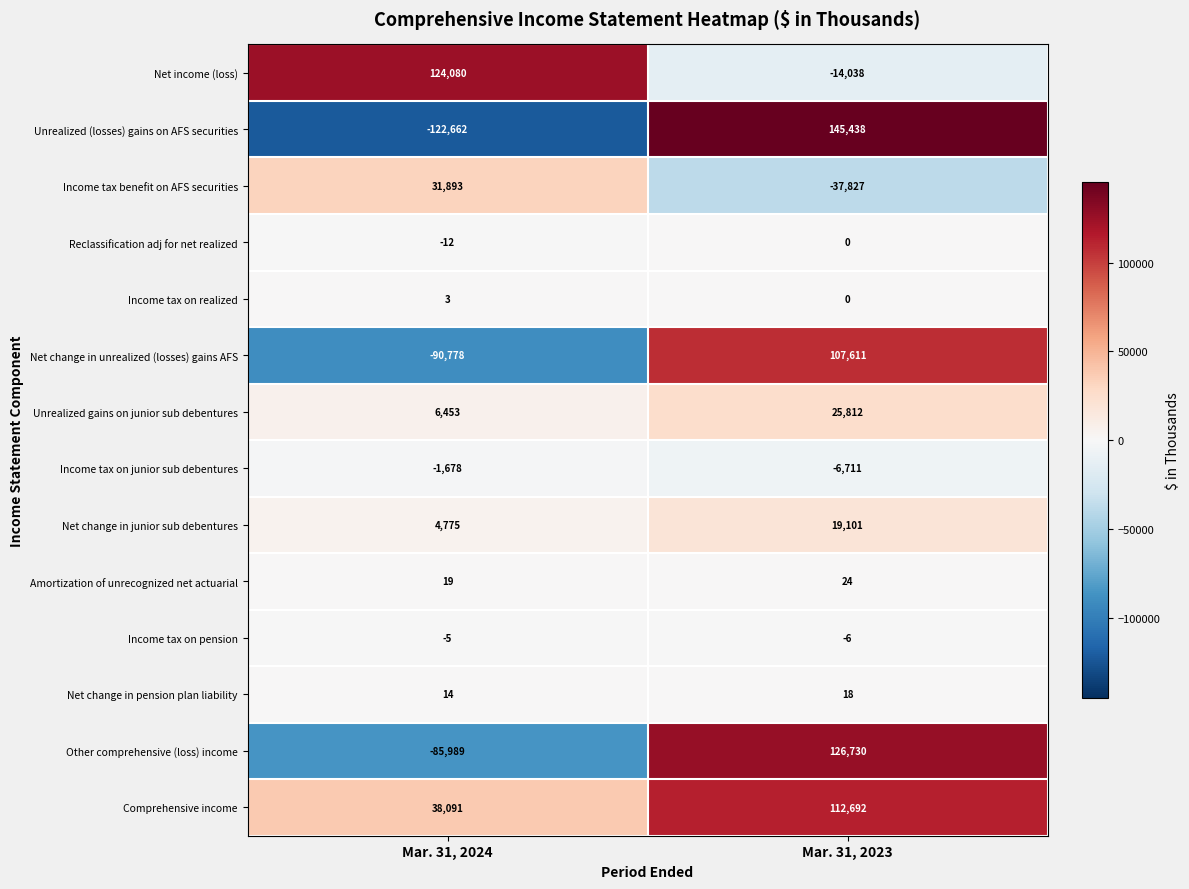

What is the average value of the Reclassification adj for net realized series?

-6